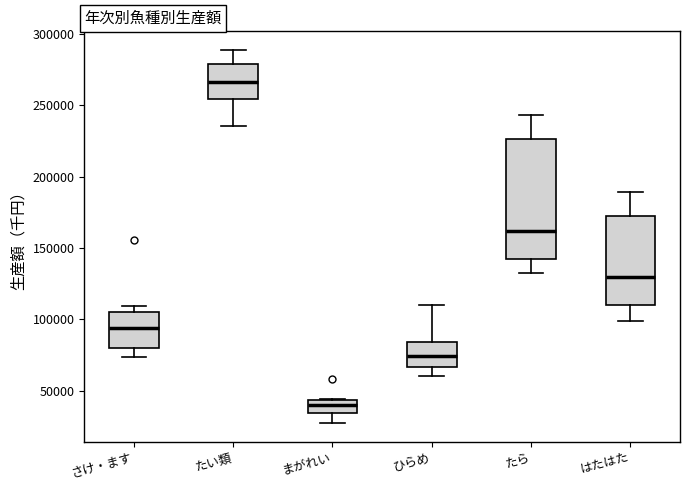

Comparing the boxes themselves (not the whiskers), which one is the tallest?

たら